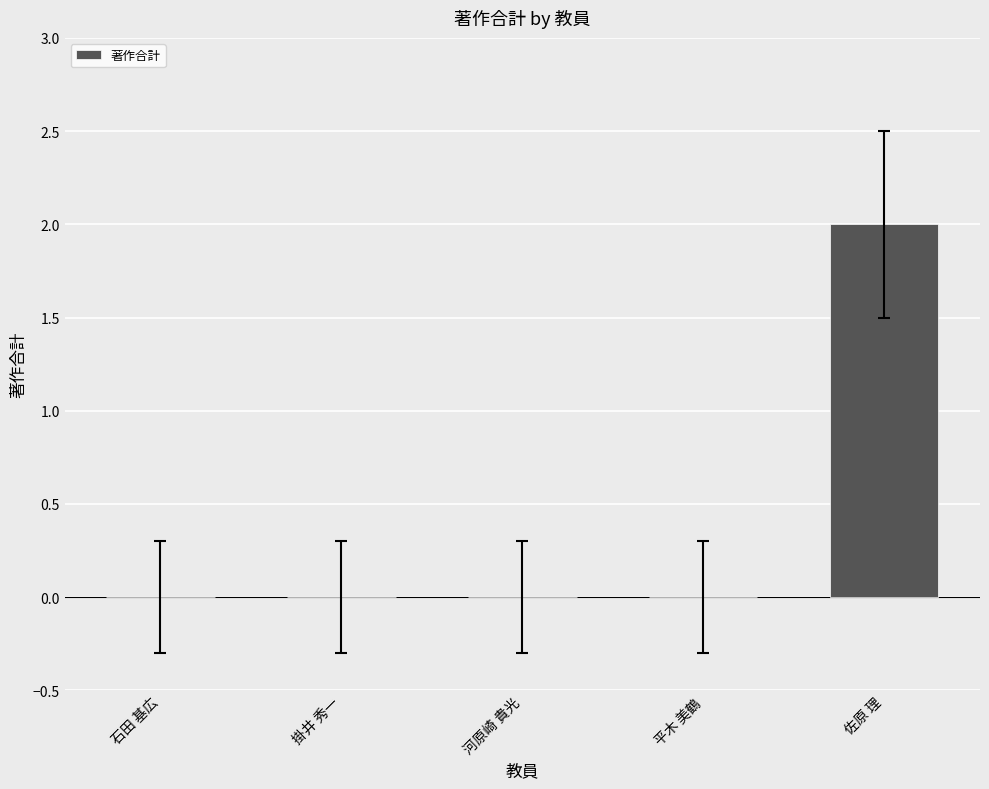

How many distinct data groups are displayed?

1